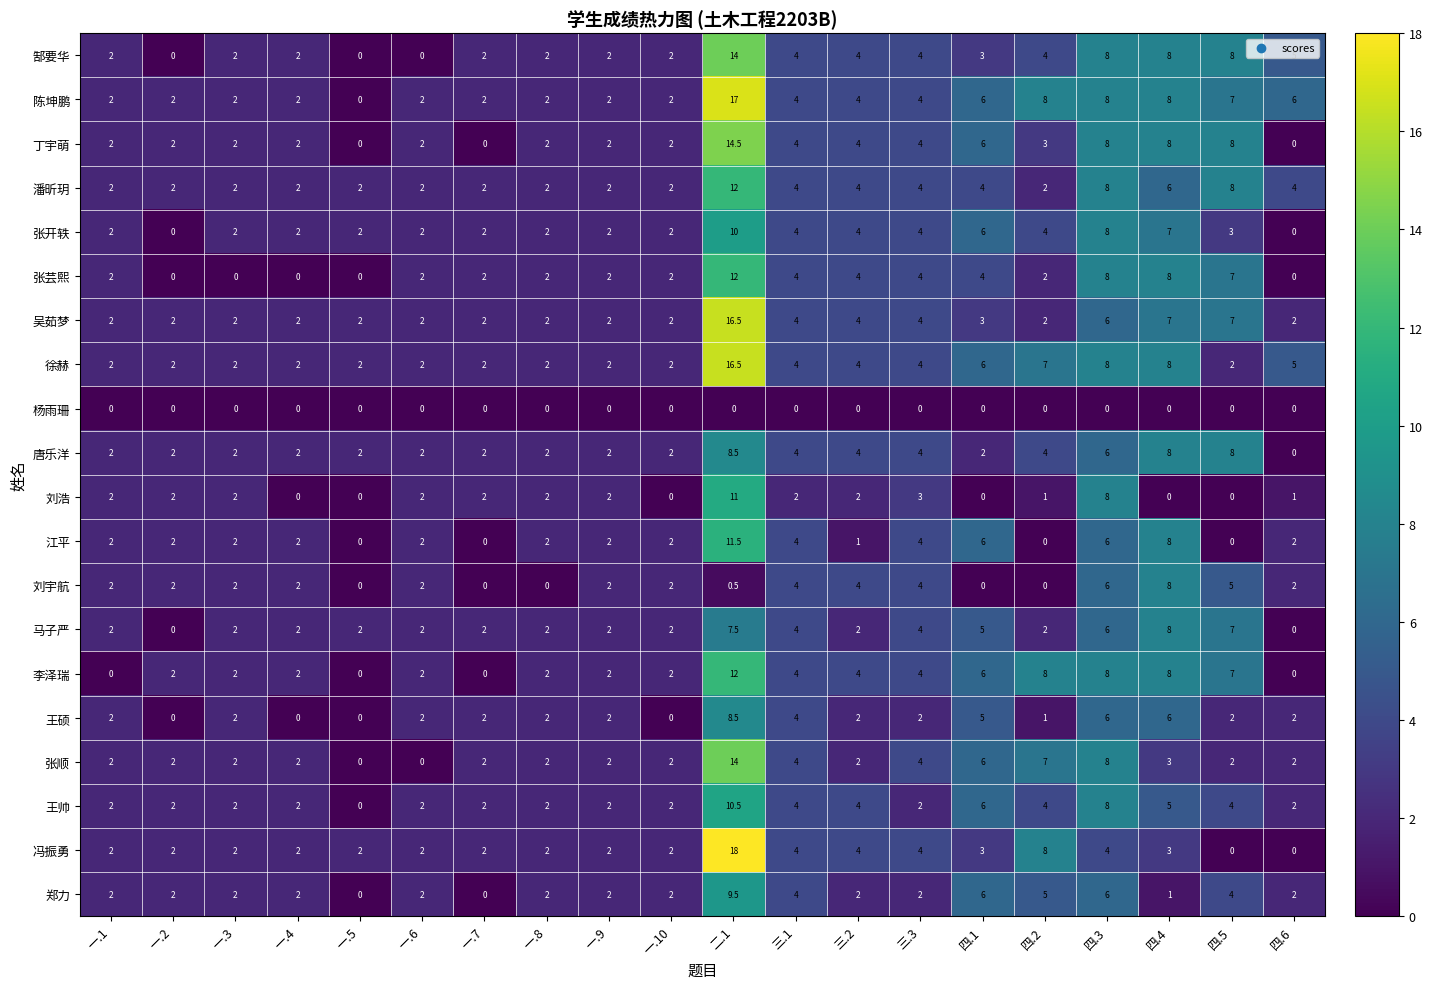

At how many categories does at least one series exceed 15?

1